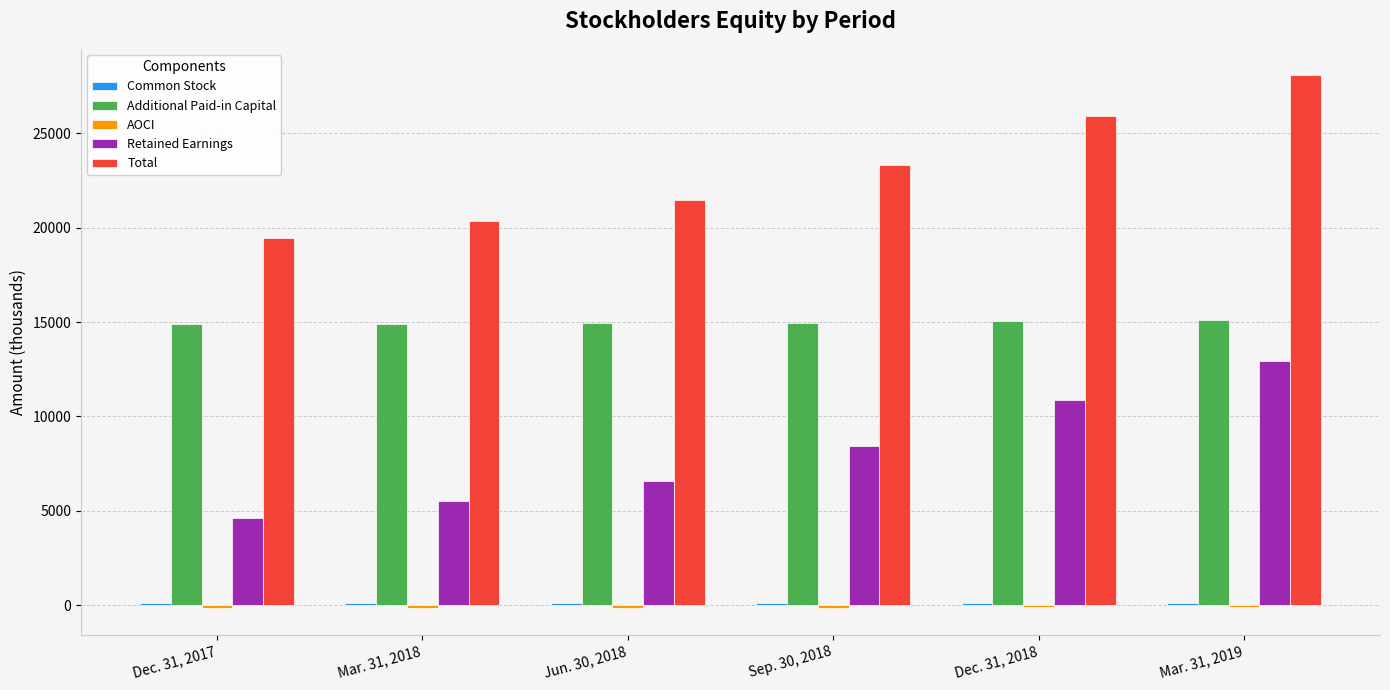

Which label corresponds to the largest value in the chart?

Mar. 31, 2019